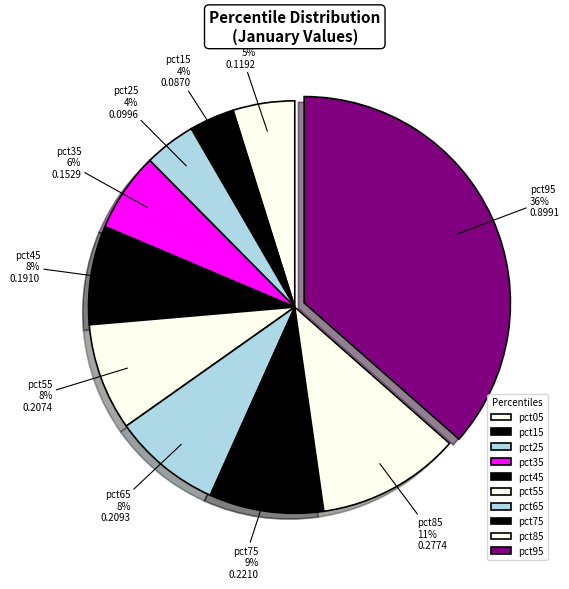

To the nearest percent, what is the average slice percentage?

10%